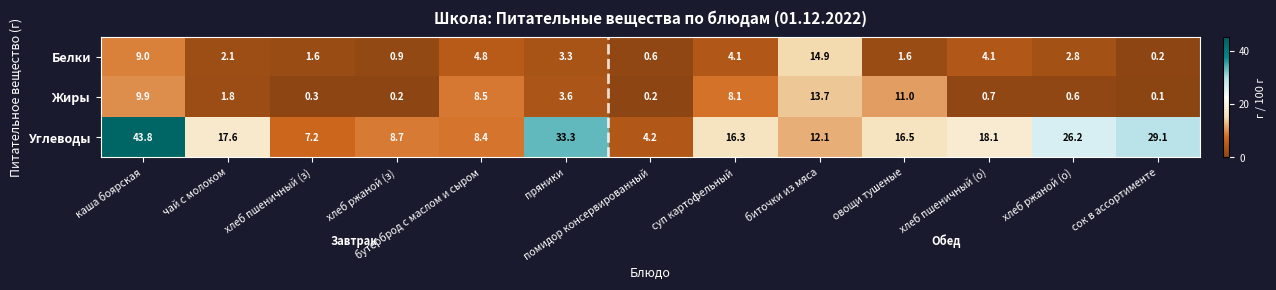

At which category is the sum across all series the highest?

каша боярская